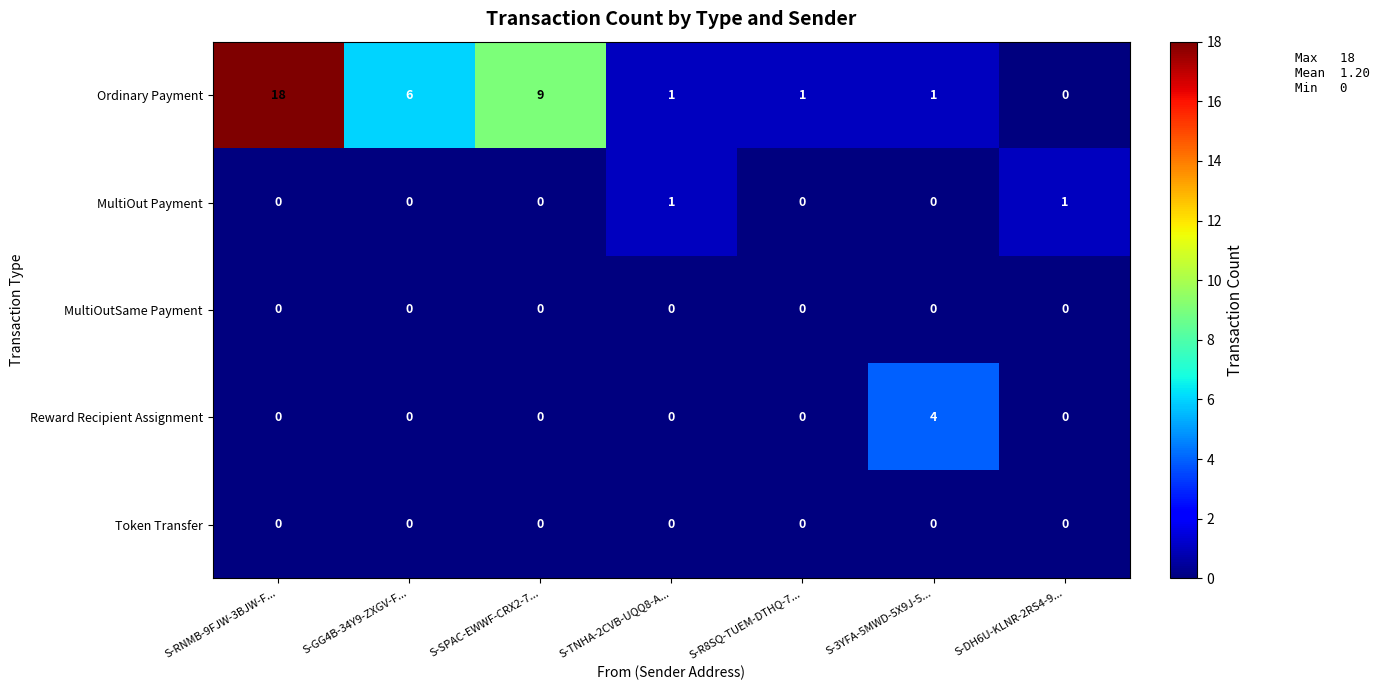

Which series has the largest total across all categories?

Ordinary Payment